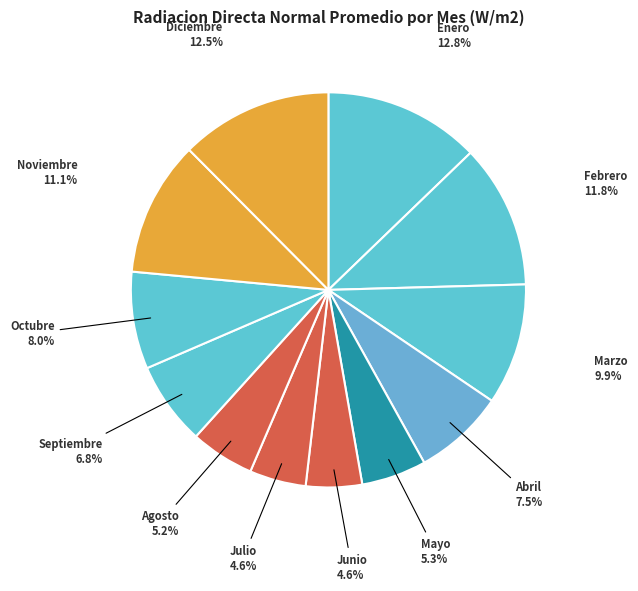

Is Septiembre the majority of the pie?

No